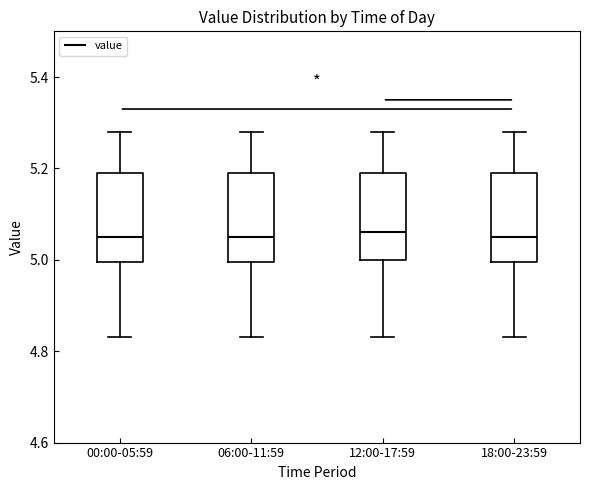

Reading left to right, transcribe this box plot: for each box, give where its median line is, the range the box spans, and where its two whiskers end, as read against the y-axis. The values are not printed on the chart, so give them approximately, as read against the axis.

00:00-05:59: median 5.06, box 5.00 to 5.20, whiskers 4.84 to 5.28
06:00-11:59: median 5.06, box 5.00 to 5.20, whiskers 4.84 to 5.28
12:00-17:59: median 5.06, box 5.00 to 5.20, whiskers 4.84 to 5.28
18:00-23:59: median 5.06, box 5.00 to 5.20, whiskers 4.84 to 5.28